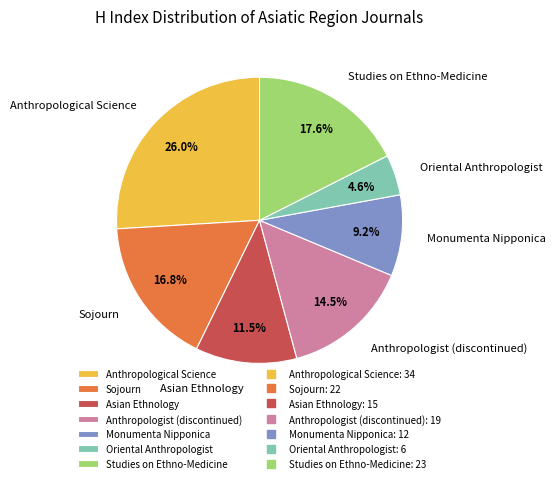

To the nearest percent, what is the average slice percentage?

14%